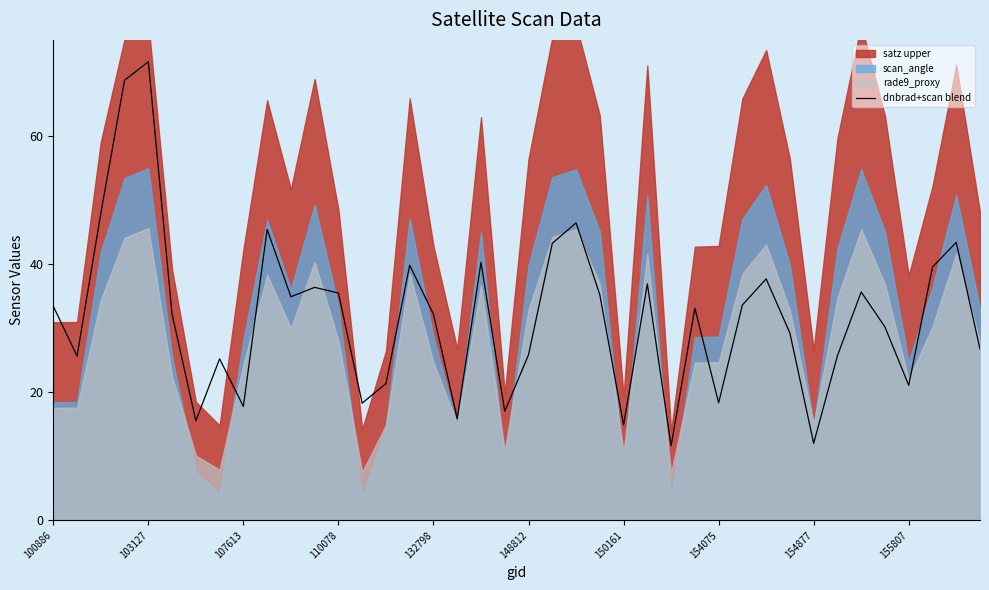

How many interior local peaks (higher than both neighbors) does the data have?

12